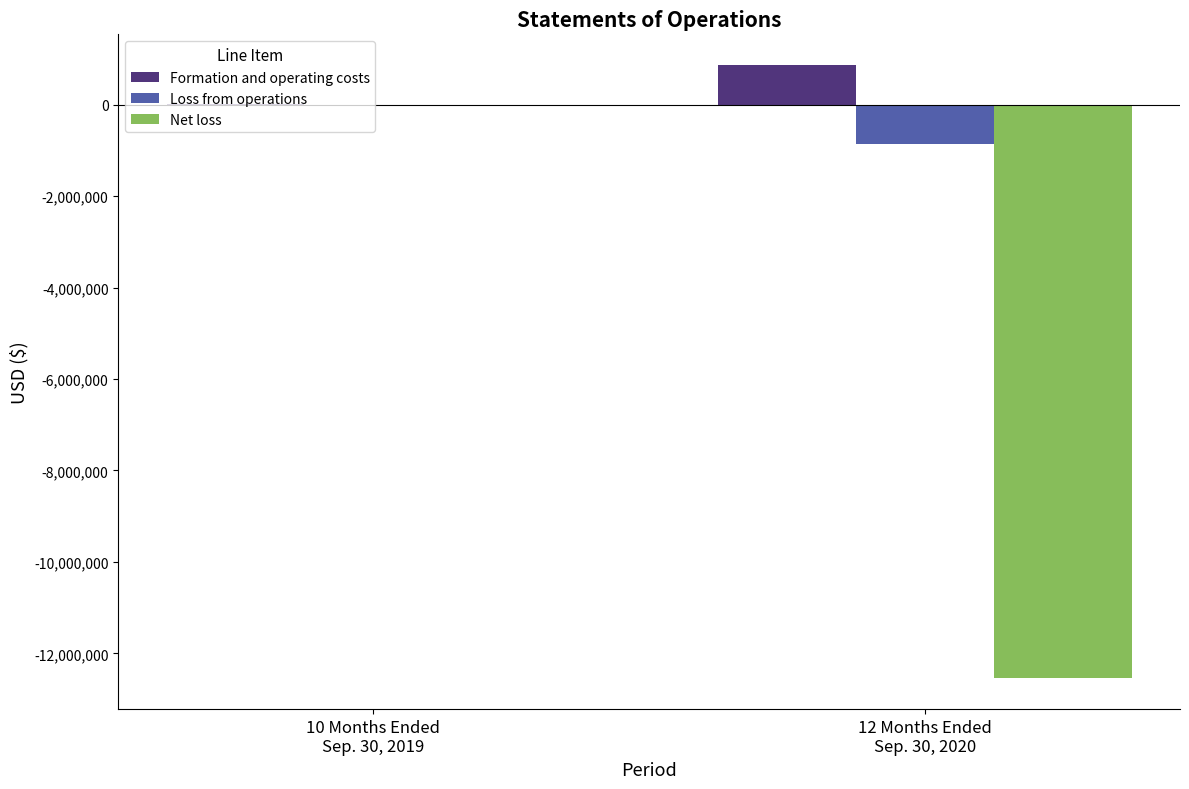

What is the sum of all Formation and operating costs values?

882630